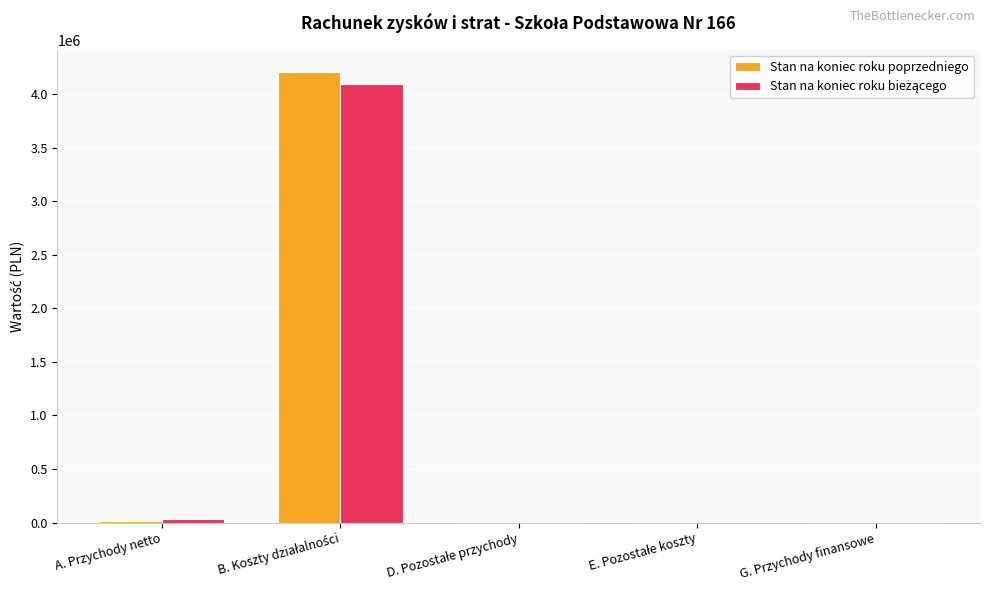

What is the maximum value shown in the chart?

4203719.9